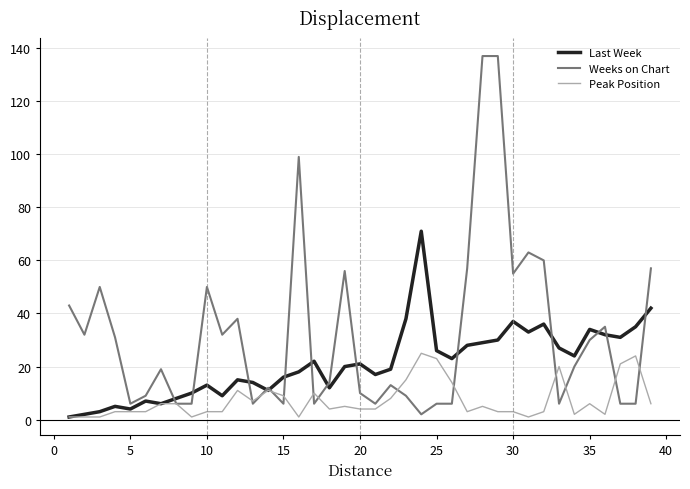

At how many categories does at least one series exceed 78?

3